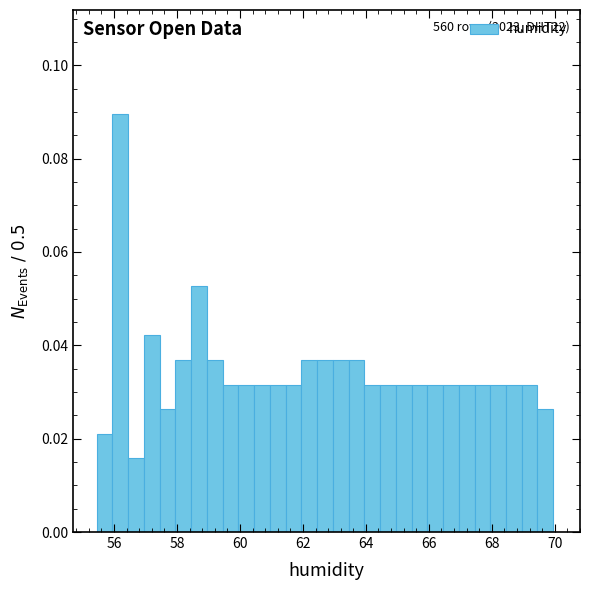

Around what value on the x-axis is the tallest bar? Give the approximate position of its centre, as read against the axis.

56.2